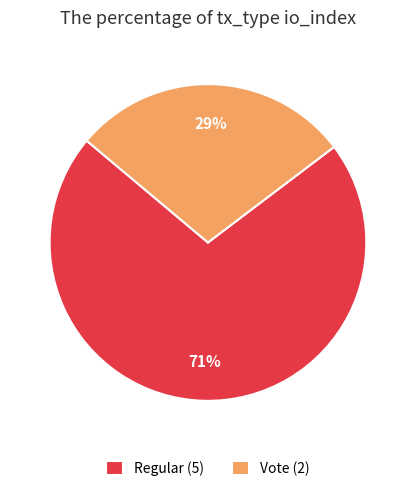

Which slice is the smallest?

Vote (2)